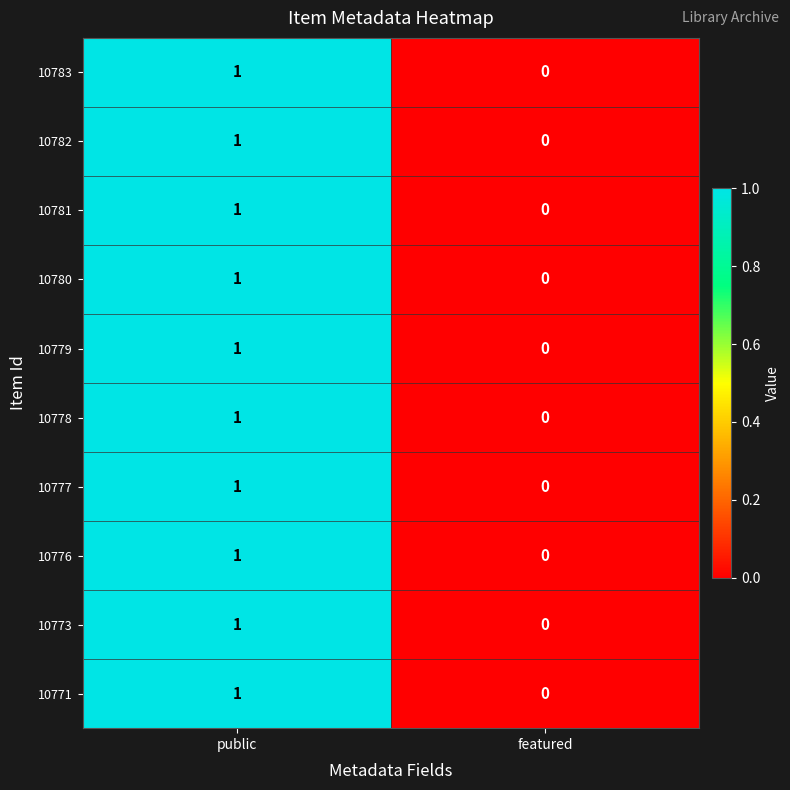

How many distinct data groups are displayed?

10